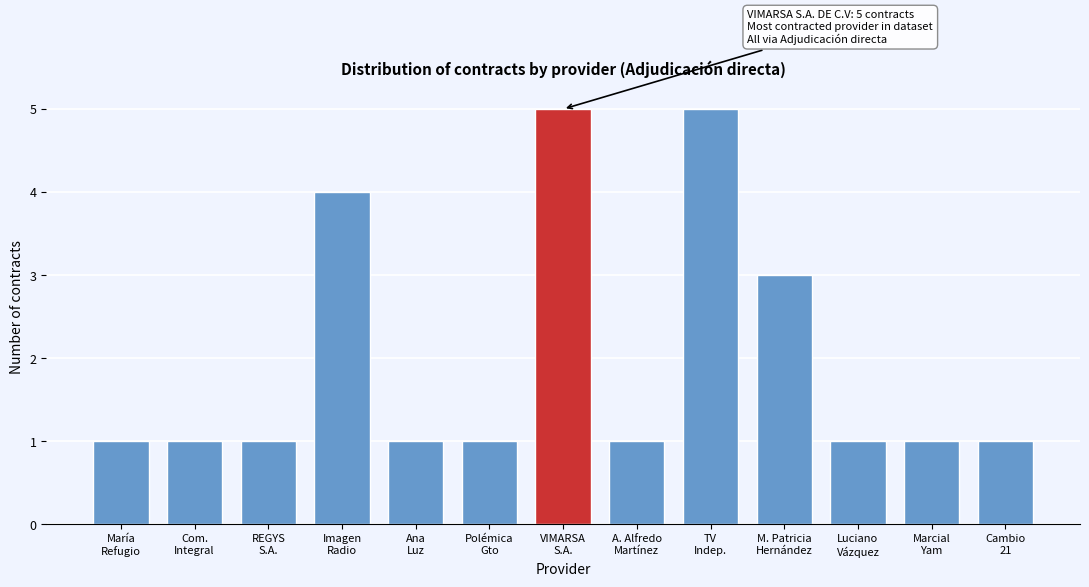

Reading left to right, extract all data points from this chart.

1	1	1	4	1	1	5	1	5	3	1	1	1